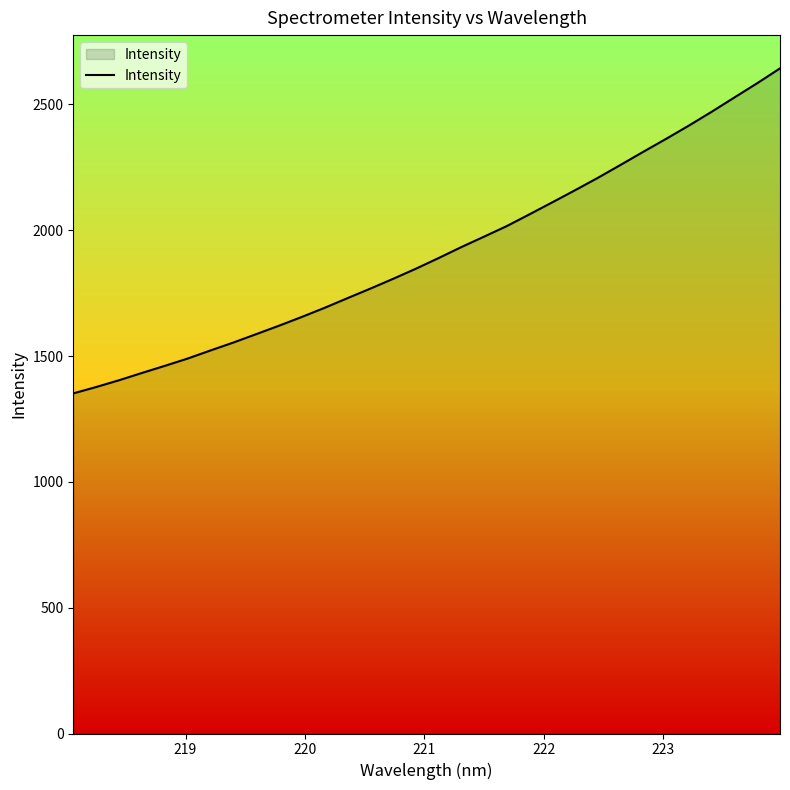

How many series are shown in this chart?

1